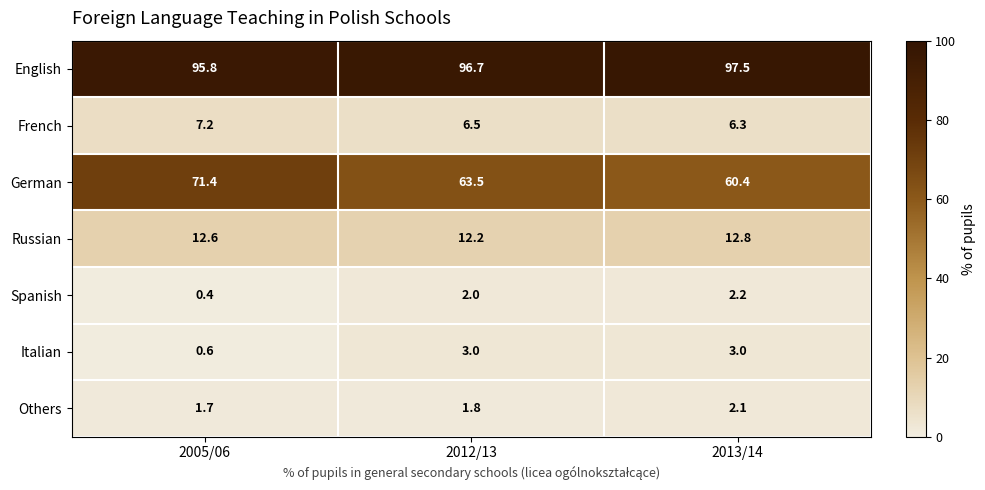

Reading left to right, list all the values displayed in this chart.

English: 95.8	96.7	97.5
French: 7.2	6.5	6.3
German: 71.4	63.5	60.4
Russian: 12.6	12.2	12.8
Spanish: 0.4	2.0	2.2
Italian: 0.6	3.0	3.0
Others: 1.7	1.8	2.1